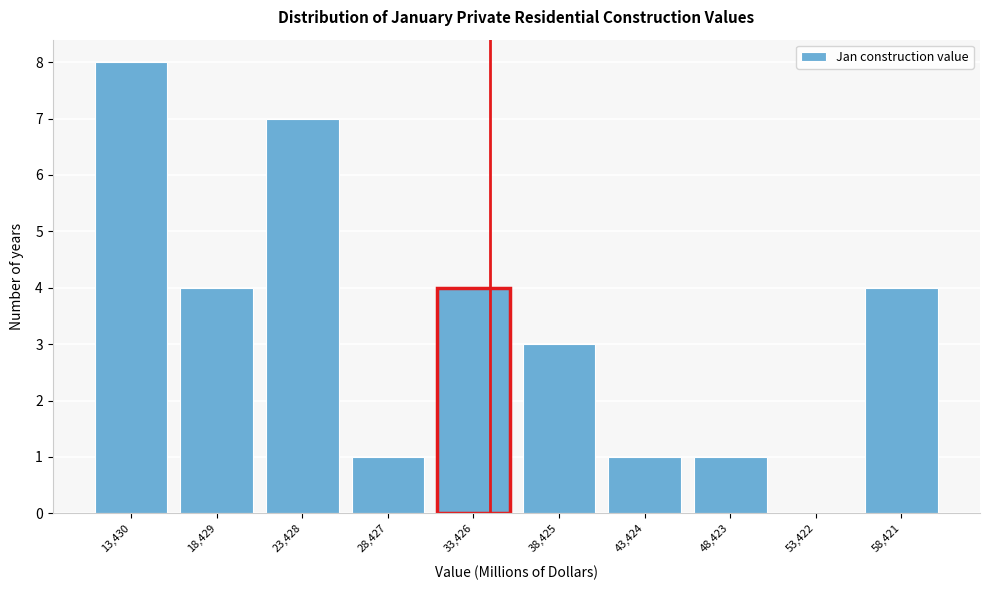

Reading left to right, extract all data points from this chart.

13,430=8	18,429=4	23,428=7	28,427=1	33,426=4	38,425=3	43,424=1	48,423=1	53,422=0	58,421=4